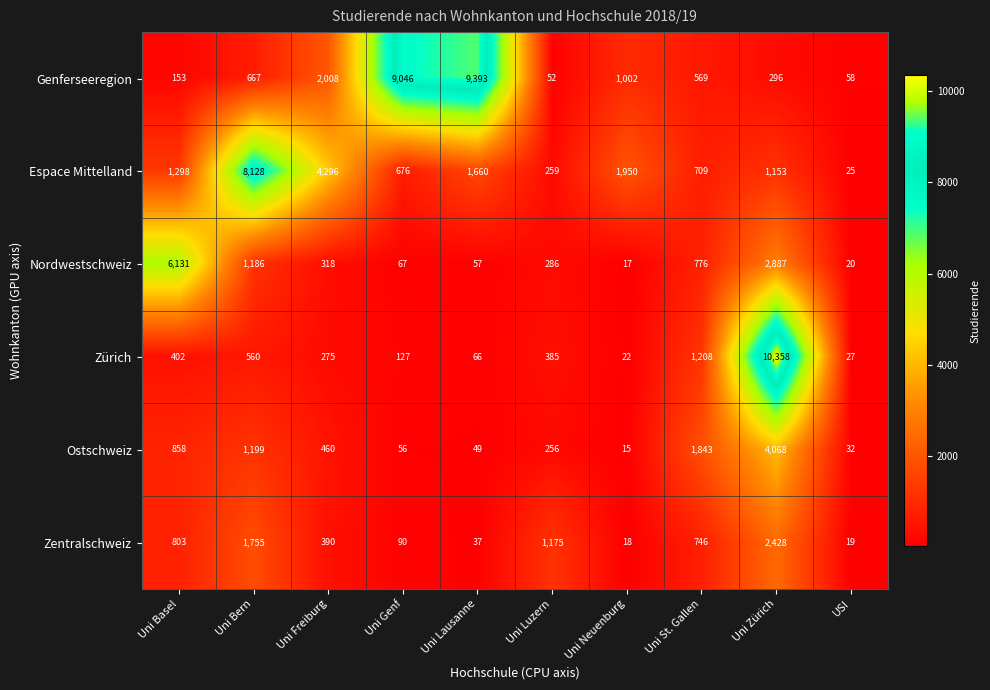

List the labels in order of Ostschweiz value, smallest first.

Uni Neuenburg, USI, Uni Lausanne, Uni Genf, Uni Luzern, Uni Freiburg, Uni Basel, Uni Bern, Uni St. Gallen, Uni Zürich